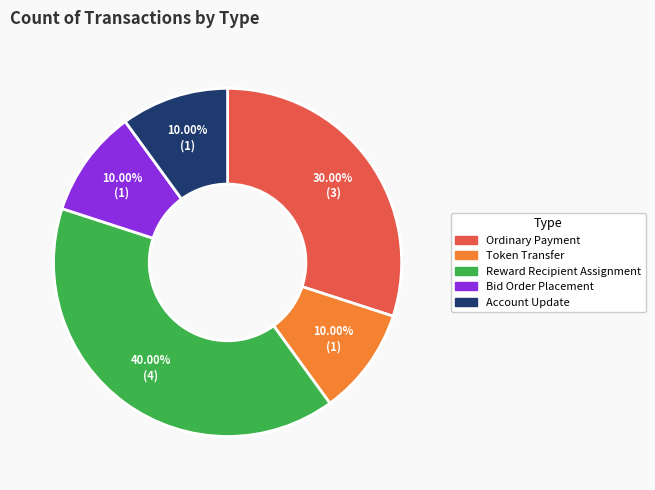

What is the largest slice in the pie chart?

Reward Recipient Assignment